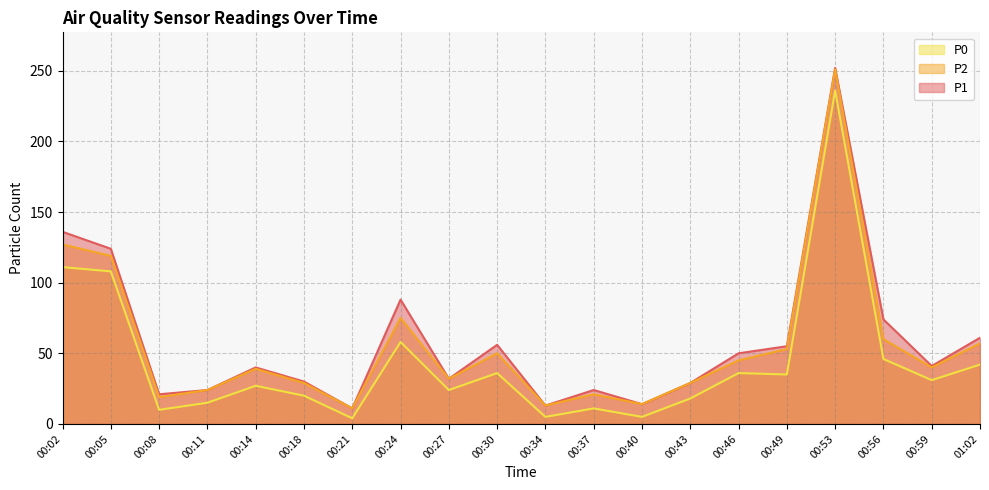

What is the label of the 6th point from the left?

00:18